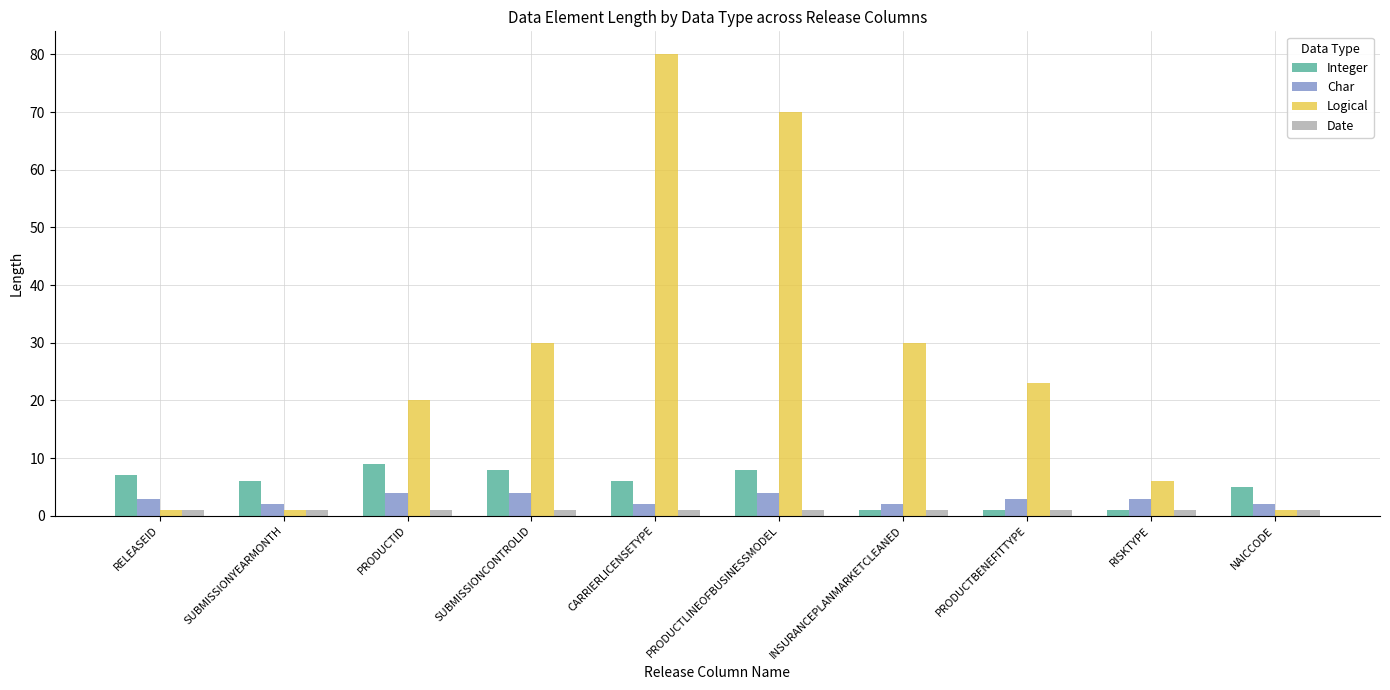

Is the value of Integer at PRODUCTID greater than the value of Date at PRODUCTID?

Yes